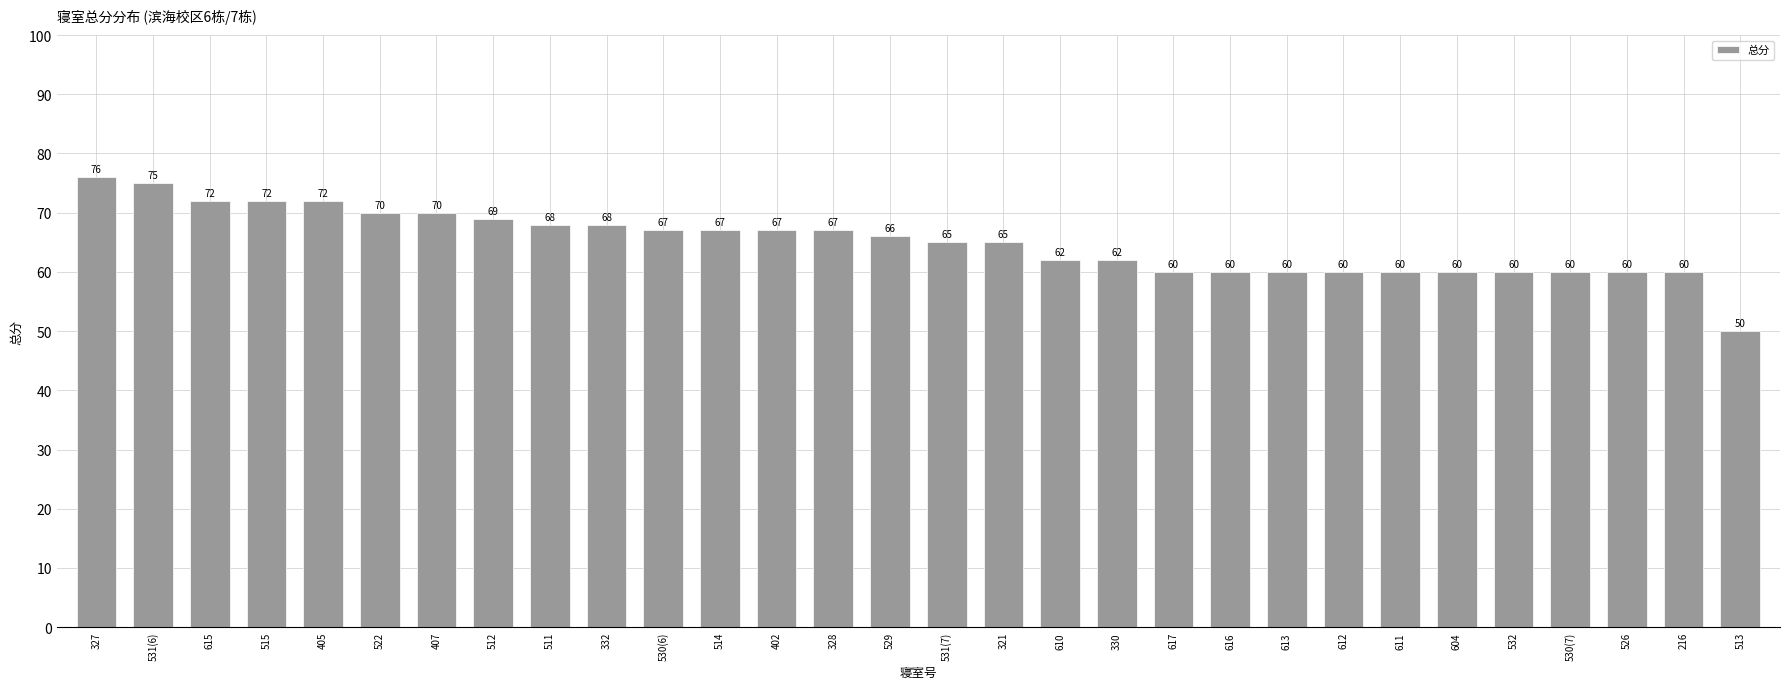

Reading left to right, what are all the values shown in this chart?

327=76	531(6)=75	615=72	515=72	405=72	522=70	407=70	512=69	511=68	332=68	530(6)=67	514=67	402=67	328=67	529=66	531(7)=65	321=65	610=62	330=62	617=60	616=60	613=60	612=60	611=60	604=60	532=60	530(7)=60	526=60	216=60	513=50